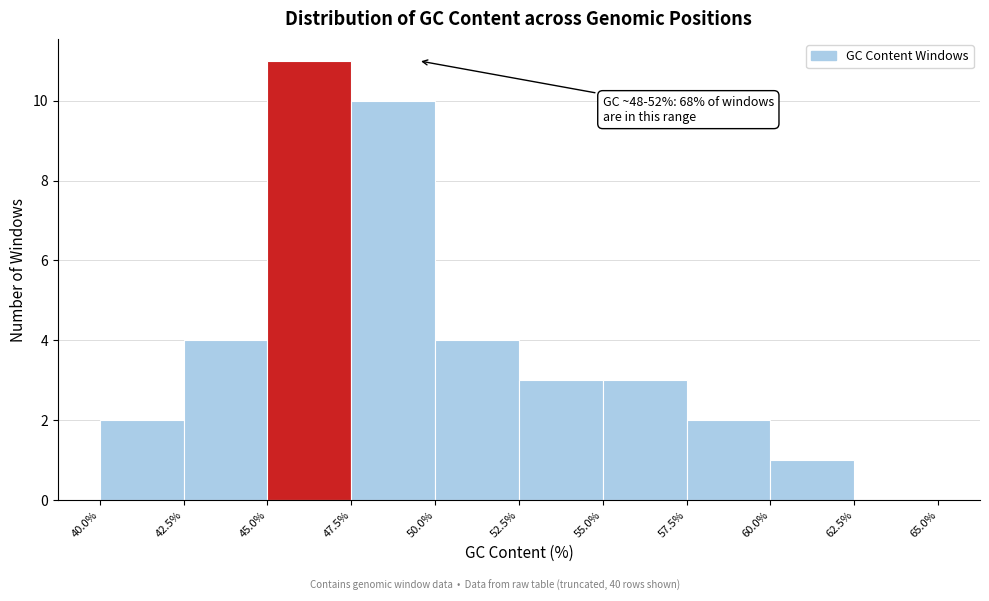

Which range on the x-axis has the tallest bar?

45.0% to 47.5%